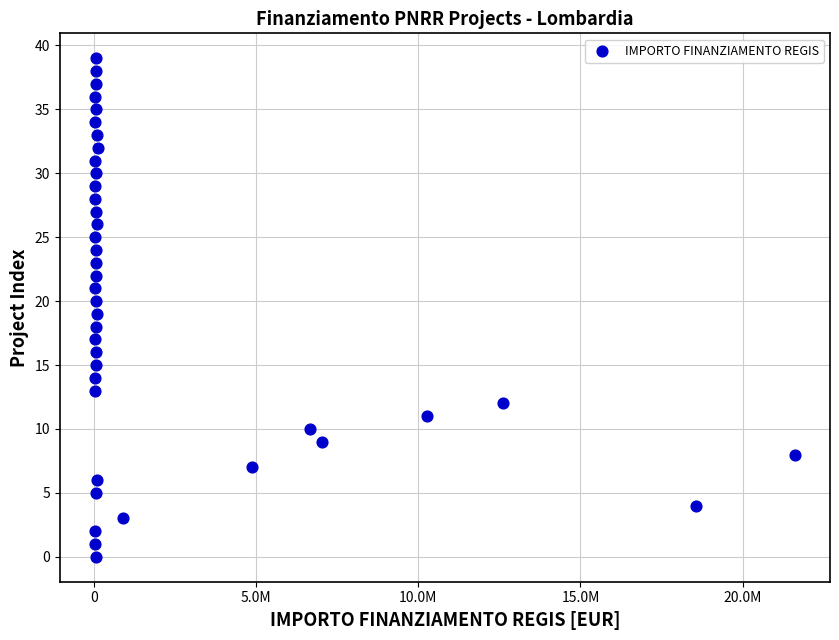

What is the range of Y values (max minus min)?

39